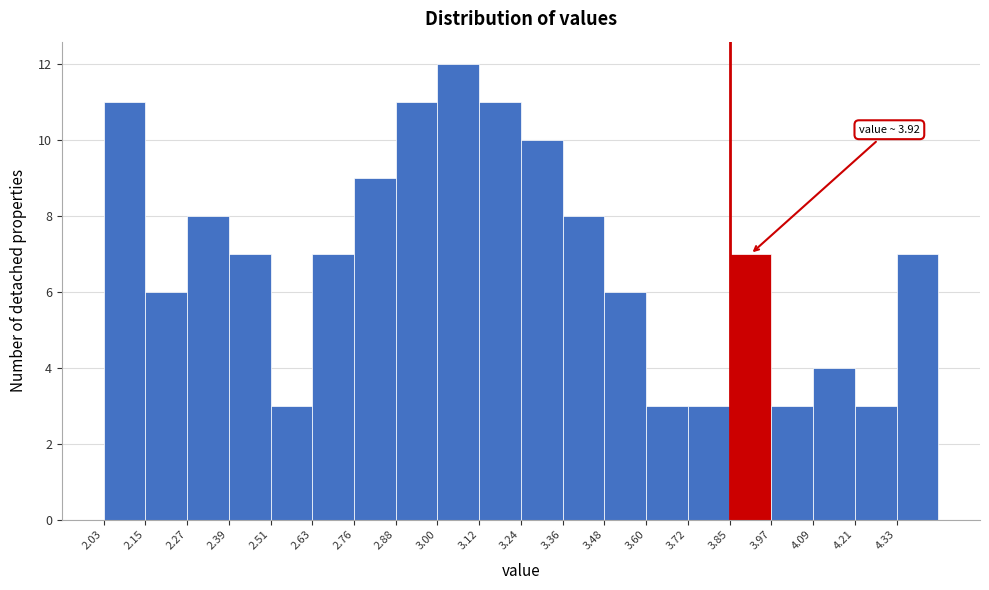

Over which range of the x-axis is the bar tallest?

3.00 to 3.12